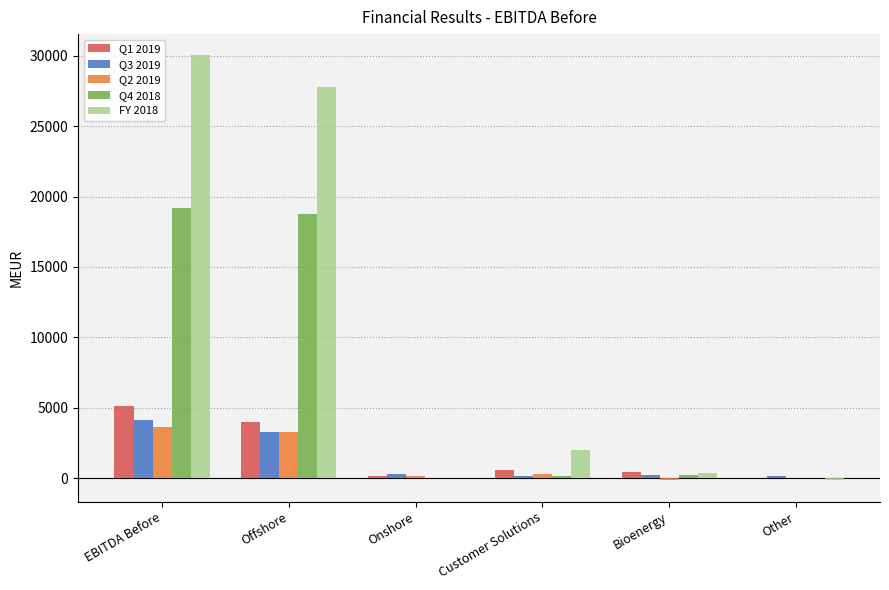

Count the number of categories in the chart.

6